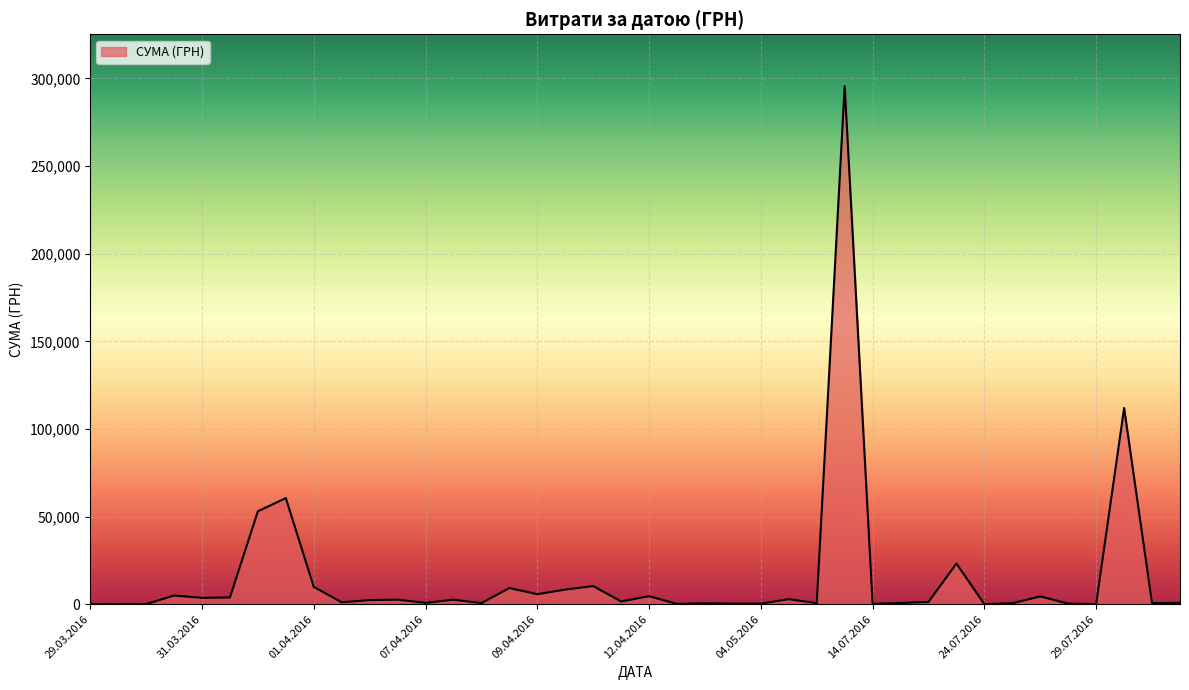

What is the maximum value shown in the chart?

295638.6